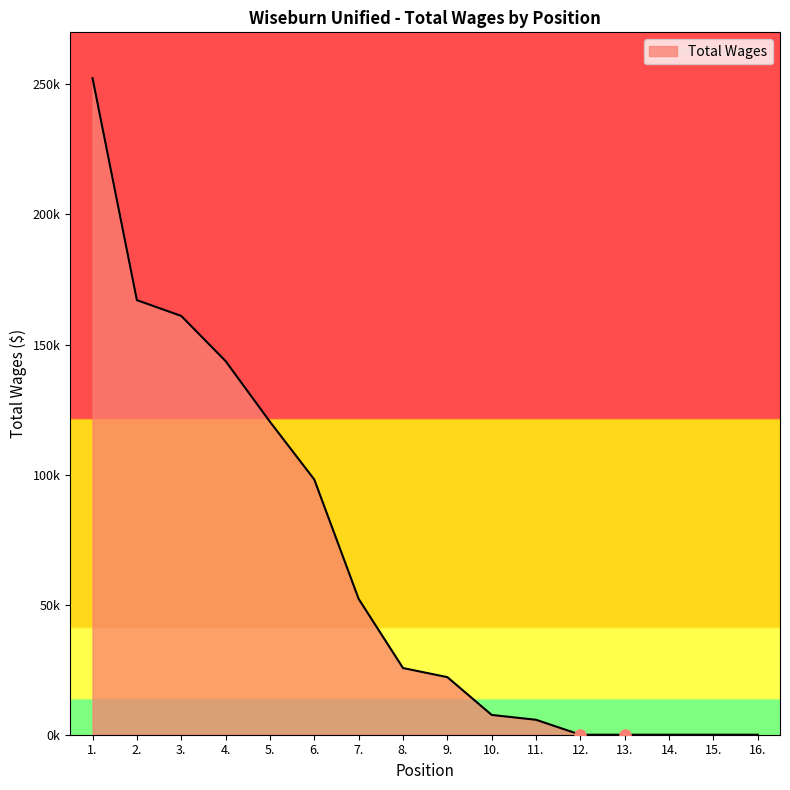

At which category does the chart reach its peak across all series?

1.